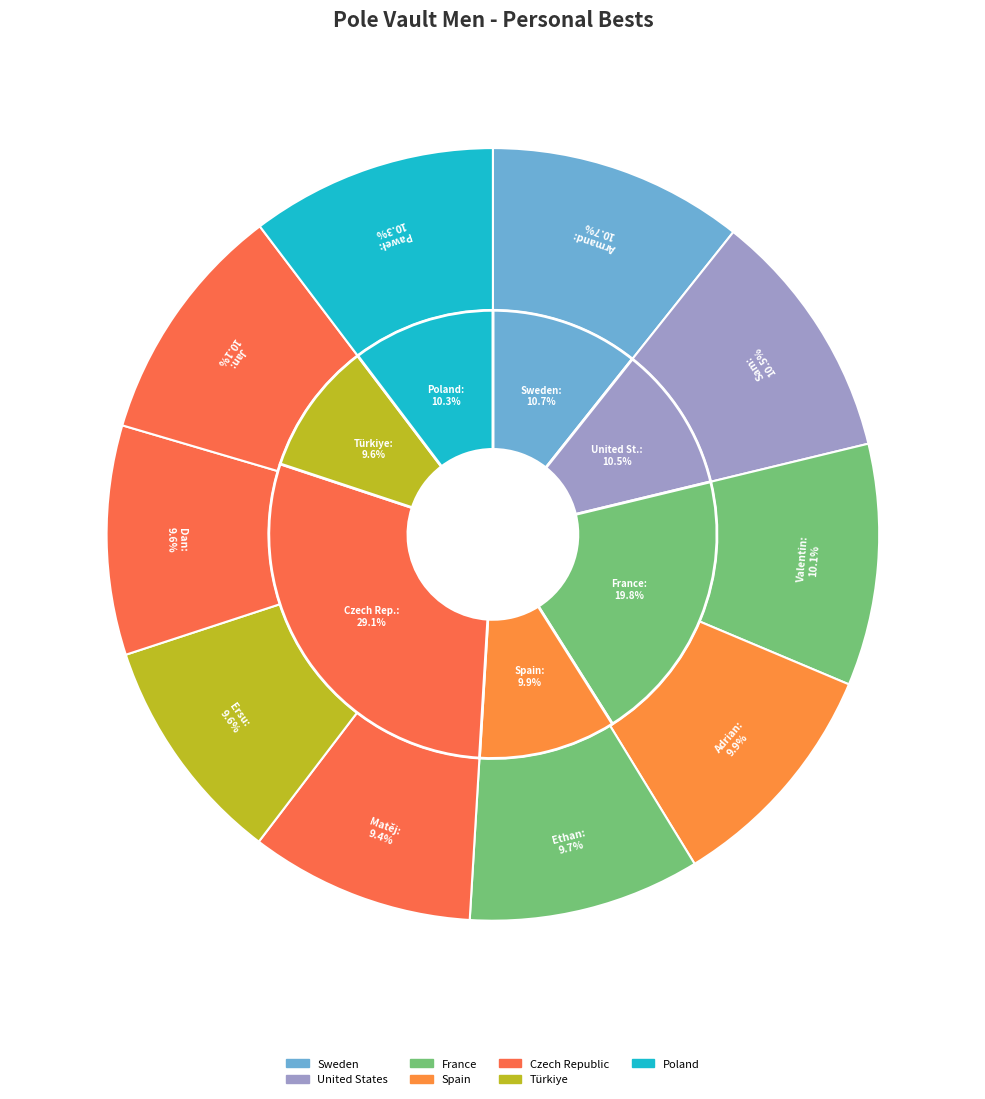

To the nearest percent, what is the average slice percentage?

10%